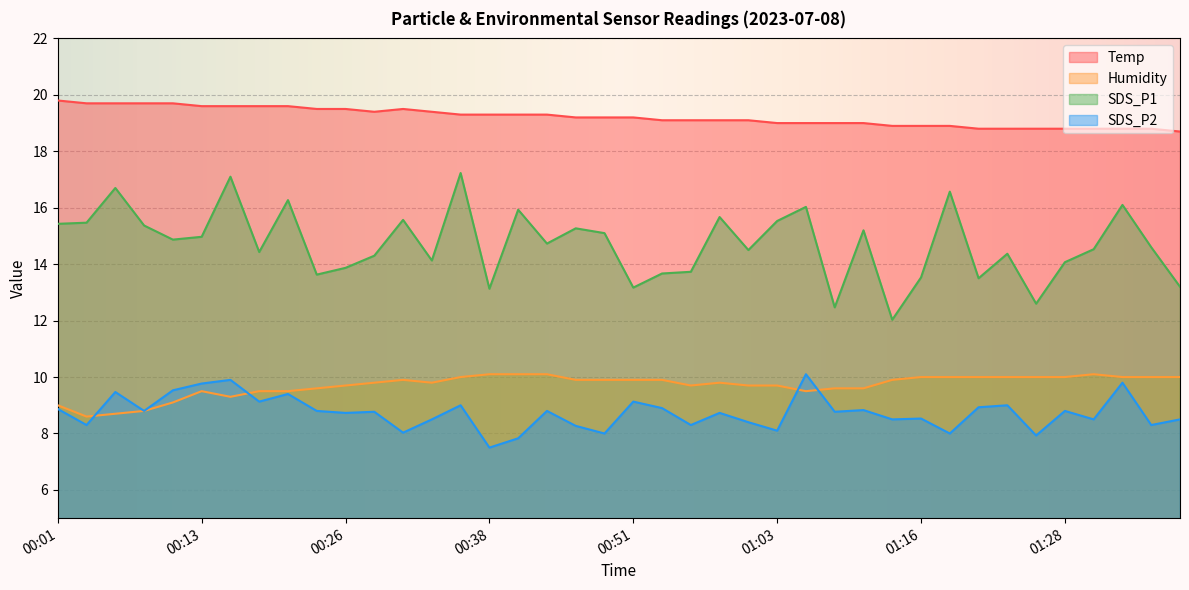

What is the value of the SDS_P2 point at the 6th from the left?

9.8